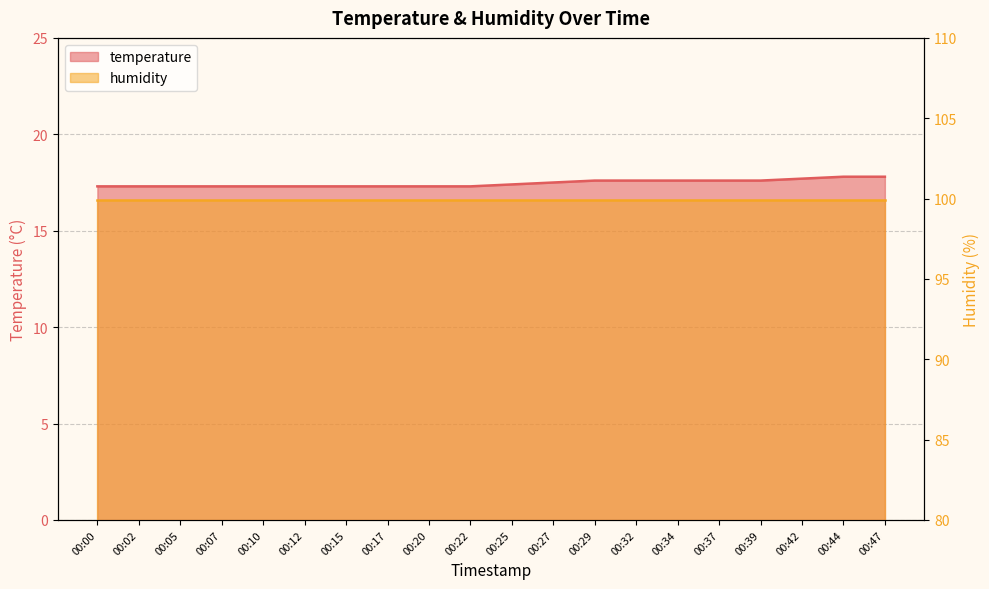

List the labels in order of value, smallest first.

00:00, 00:02, 00:05, 00:07, 00:10, 00:12, 00:15, 00:17, 00:20, 00:22, 00:25, 00:27, 00:29, 00:32, 00:34, 00:37, 00:39, 00:42, 00:44, 00:47